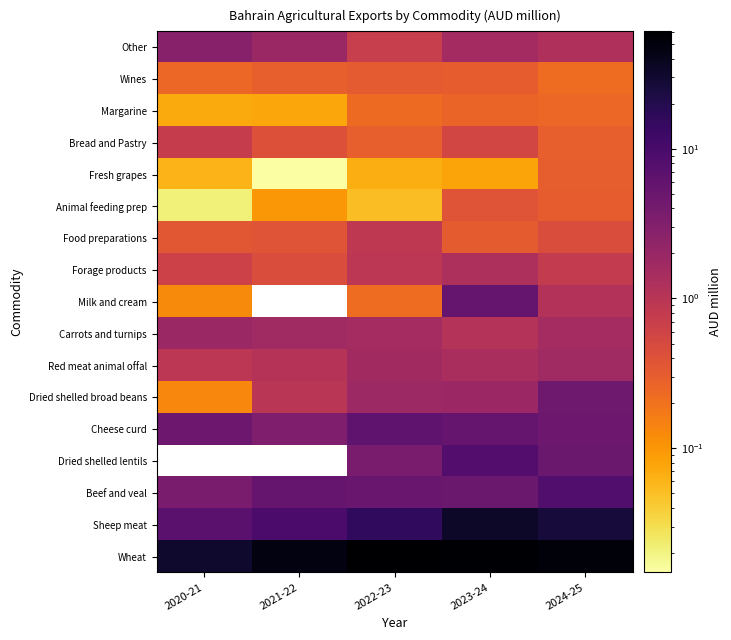

How many categories are shown in the chart?

5